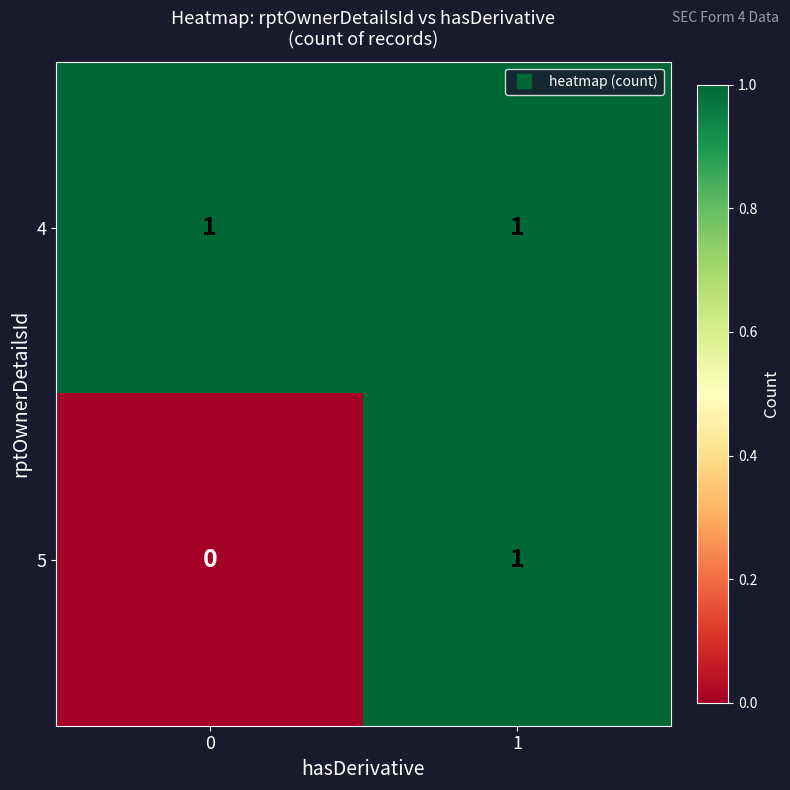

The 5 series shows 0 at 0. True or false?

True